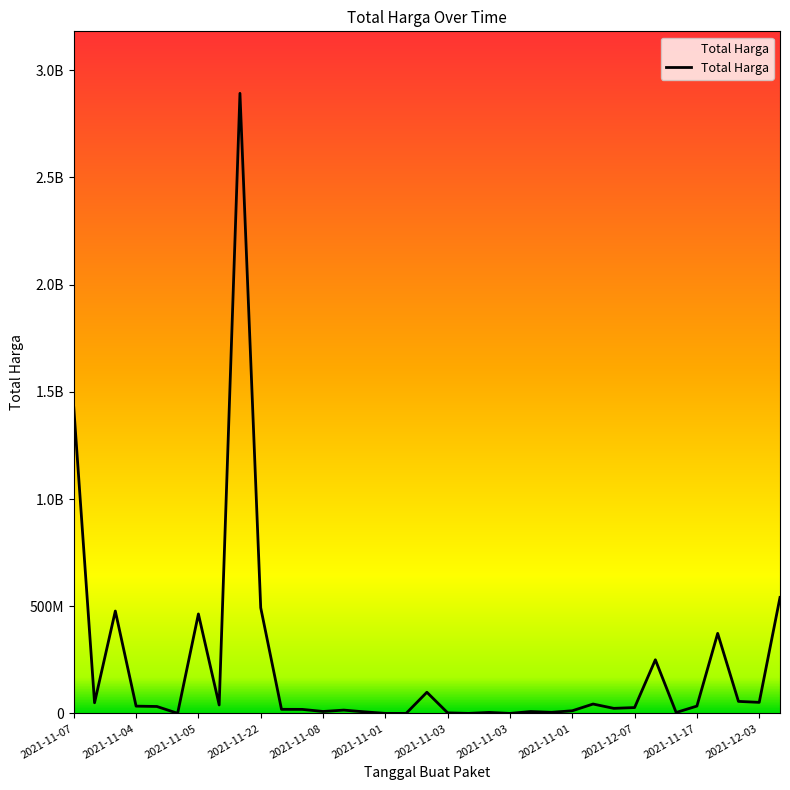

Does the chart display data point markers on the line(s)?

No